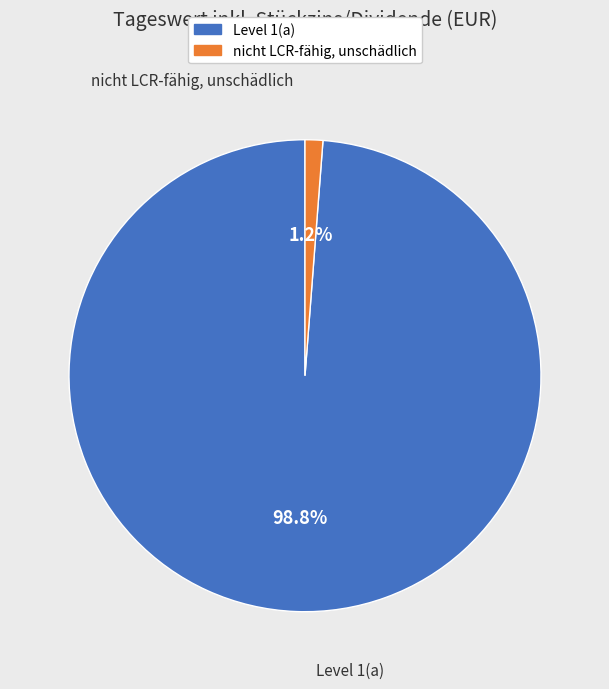

Does nicht LCR-fähig, unschädlich represent more than half of the total?

No